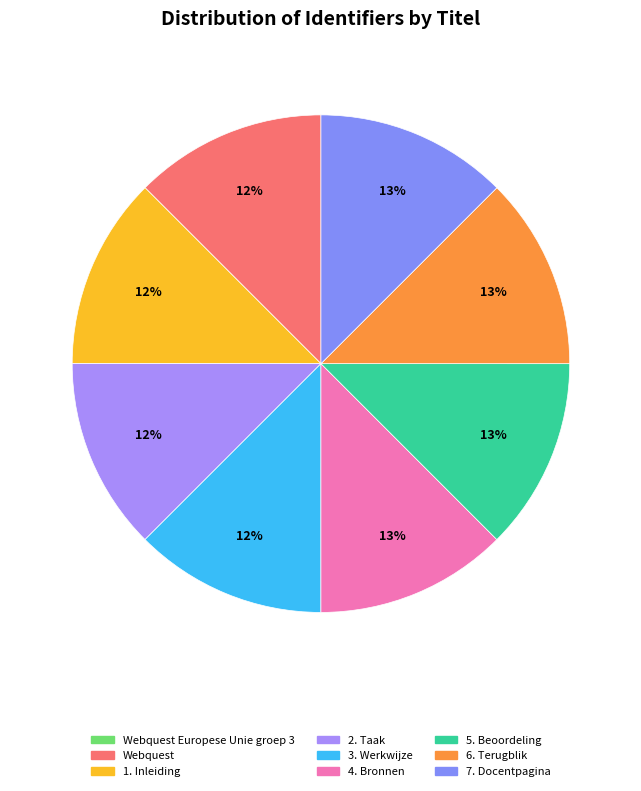

Does 3. Werkwijze account for over 50% of the chart?

No